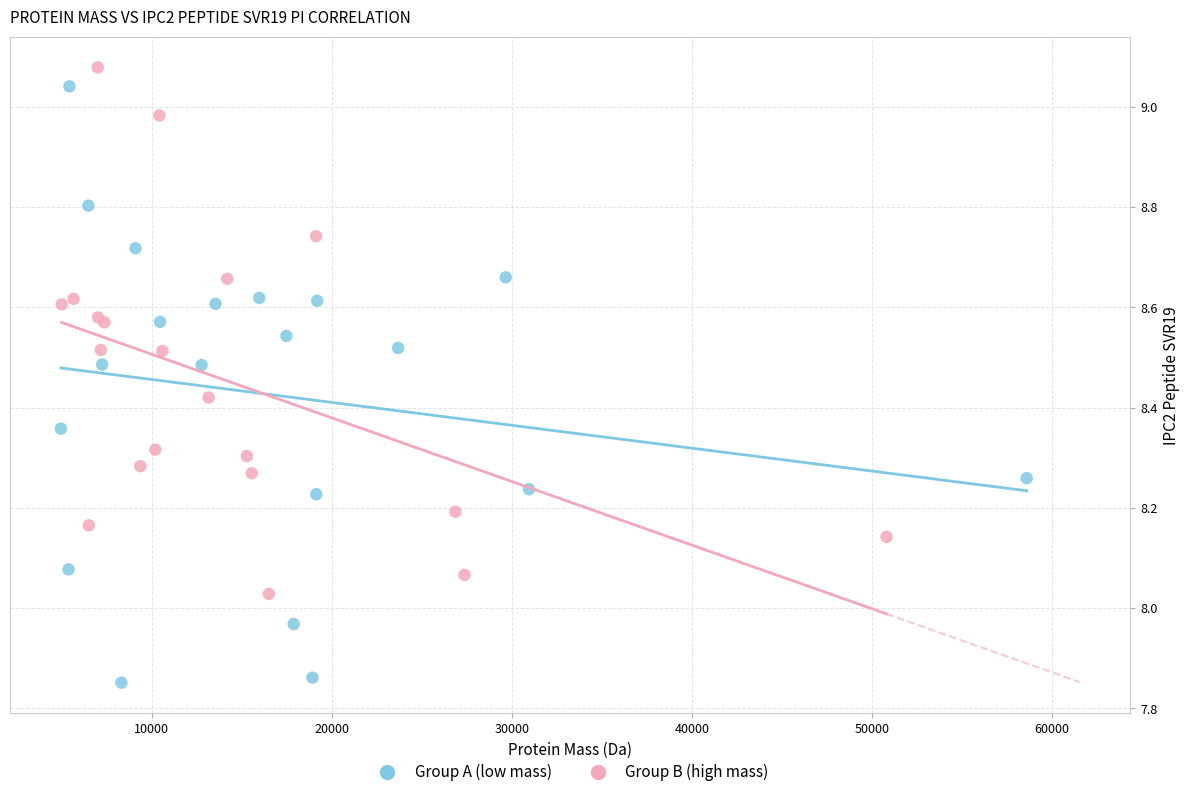

What are all the series names shown in the legend?

Group A (low mass), Group B (high mass)